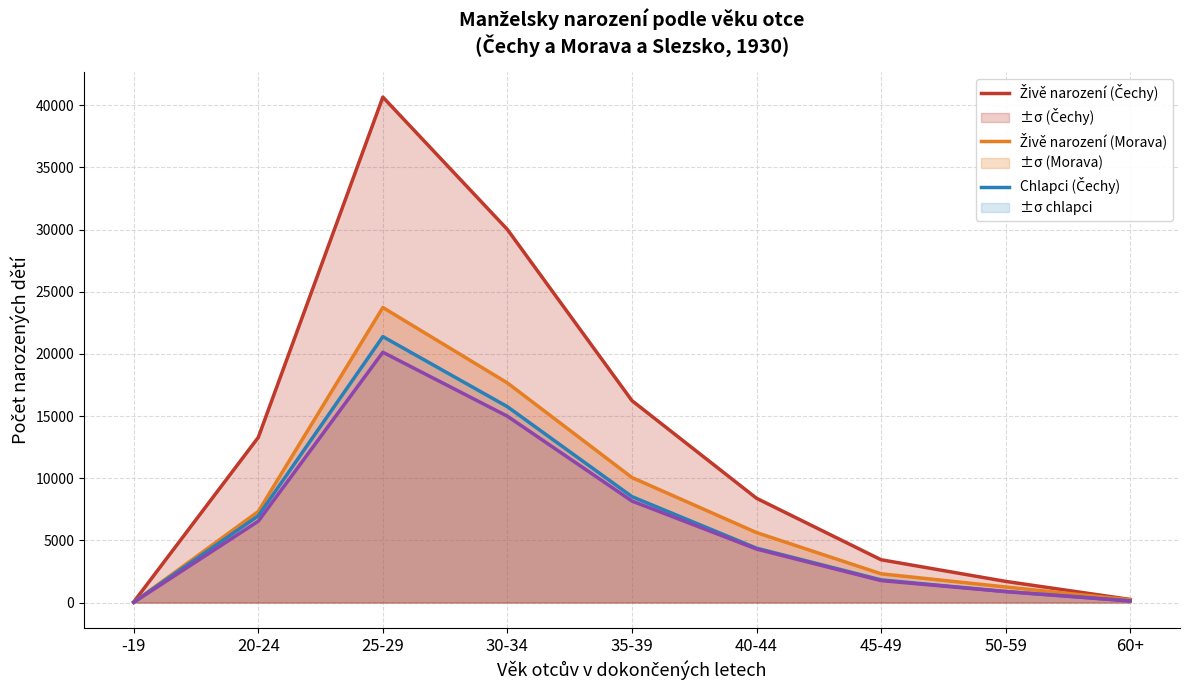

List the series in order of their peak value, highest first.

Živě narození (Čechy), Živě narození (Morava), Chlapci (Čechy), Děvčata (Čechy)